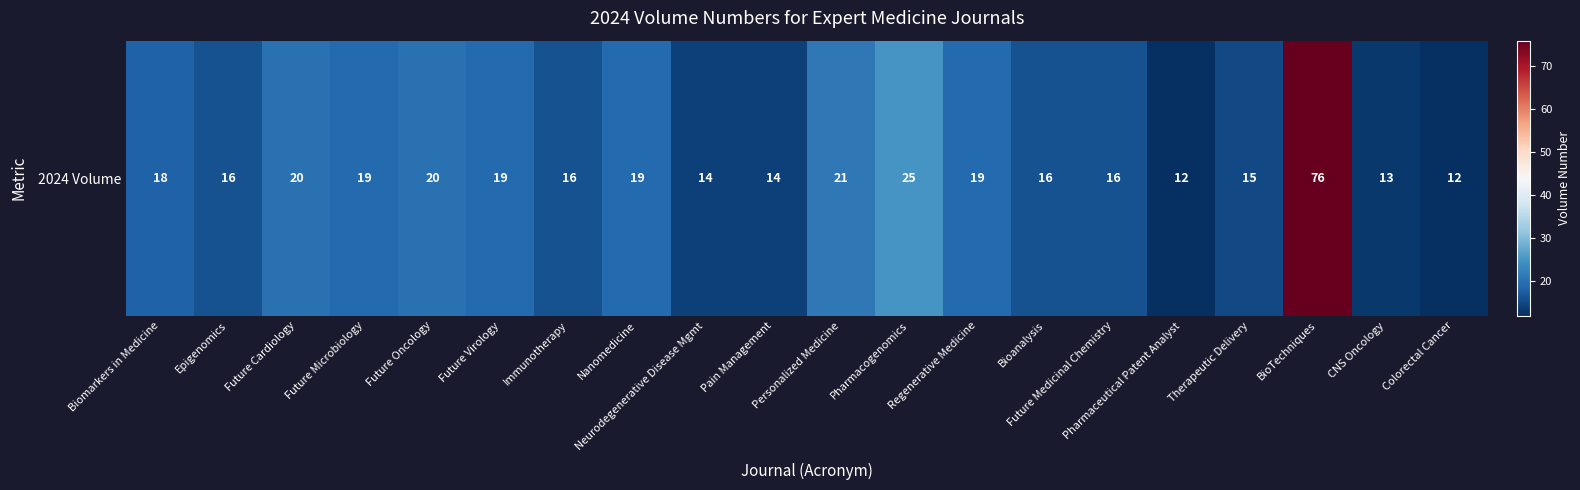

Rank the categories by value from lowest to highest.

Pharmaceutical Patent Analyst, Colorectal Cancer, CNS Oncology, Neurodegenerative Disease Mgmt, Pain Management, Therapeutic Delivery, Epigenomics, Immunotherapy, Bioanalysis, Future Medicinal Chemistry, Biomarkers in Medicine, Future Microbiology, Future Virology, Nanomedicine, Regenerative Medicine, Future Cardiology, Future Oncology, Personalized Medicine, Pharmacogenomics, BioTechniques